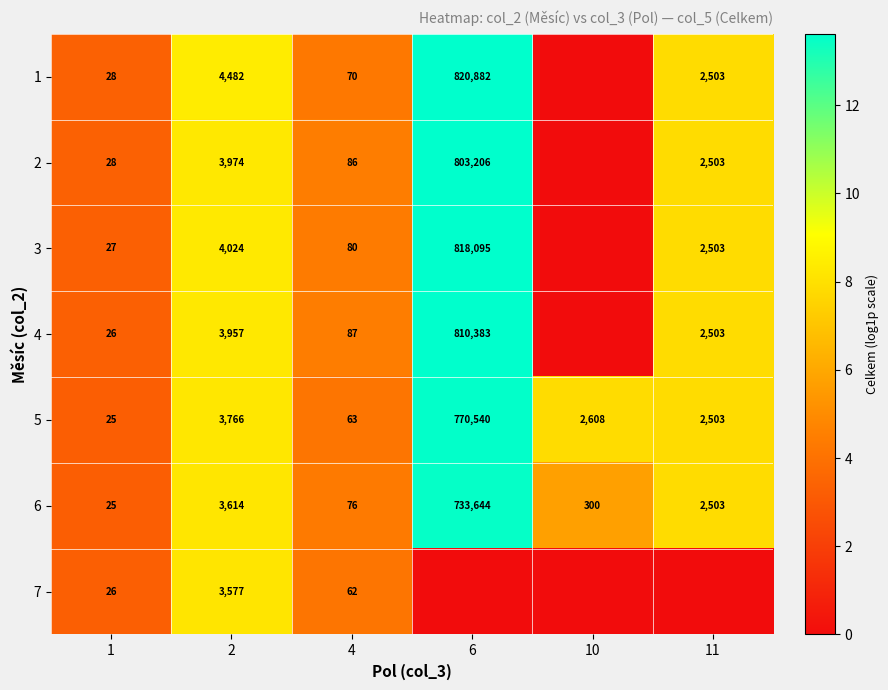

The value of 5 at 11 is 2503. True or false?

True